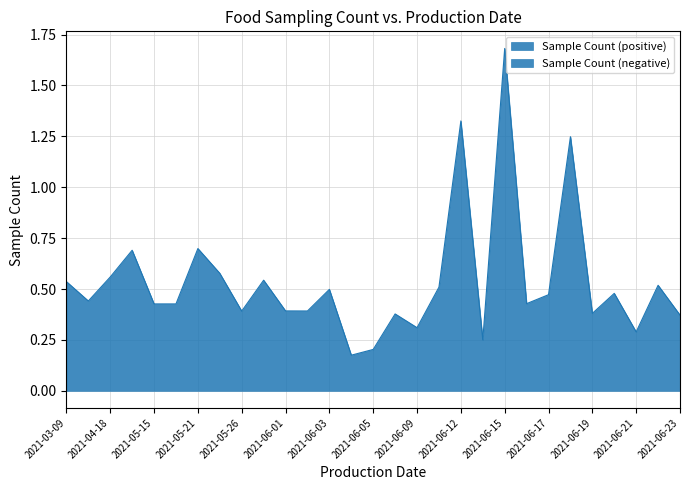

What is the label of the 16th point from the right?

2021-06-04